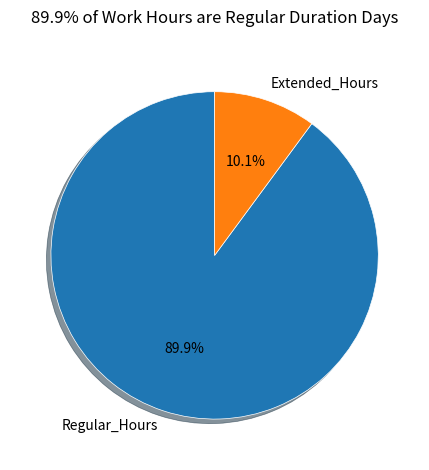

Is Regular_Hours the majority of the pie?

Yes